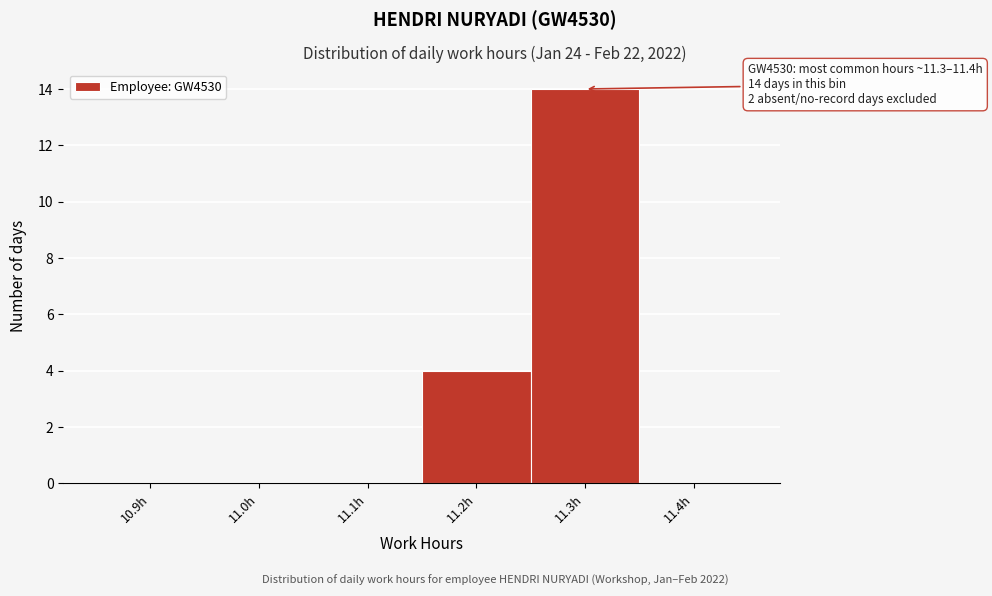

Reading right to left, extract all data points from this chart.

11.4h=0	11.3h=14	11.2h=4	11.1h=0	11.0h=0	10.9h=0